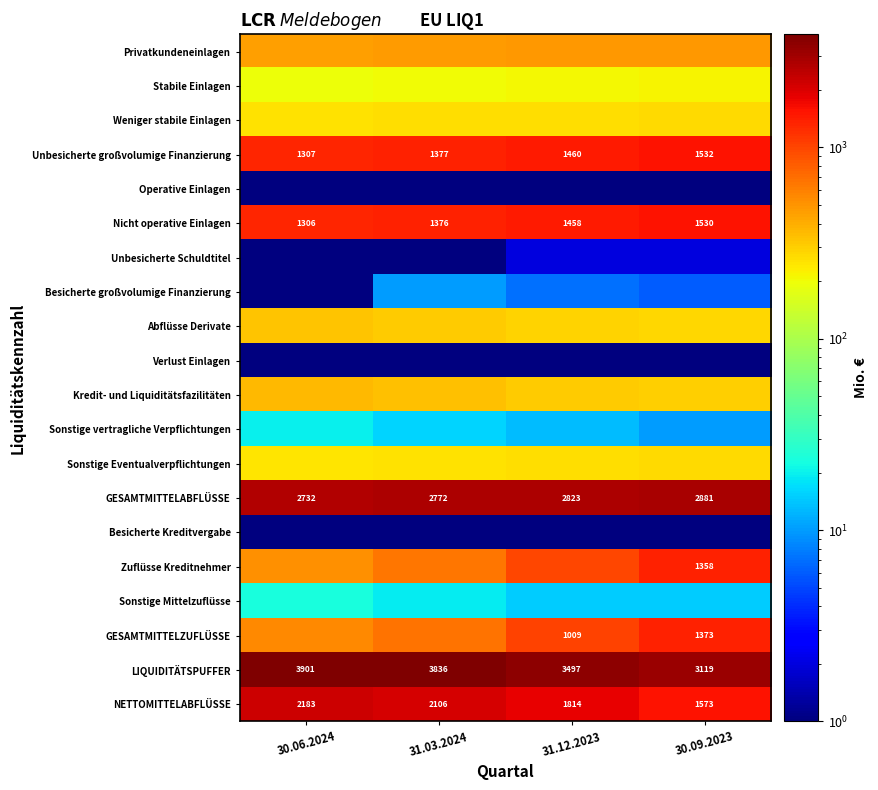

How many data points does each series have?

4